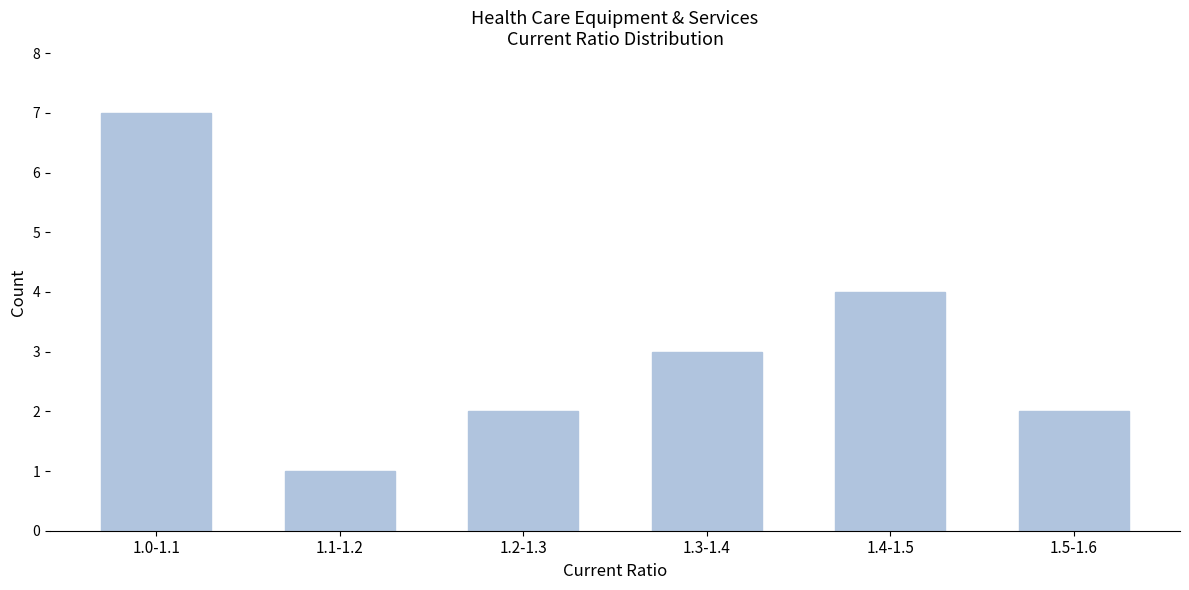

Reading left to right, what are all the values shown in this chart?

1.0-1.1=7	1.1-1.2=1	1.2-1.3=2	1.3-1.4=3	1.4-1.5=4	1.5-1.6=2